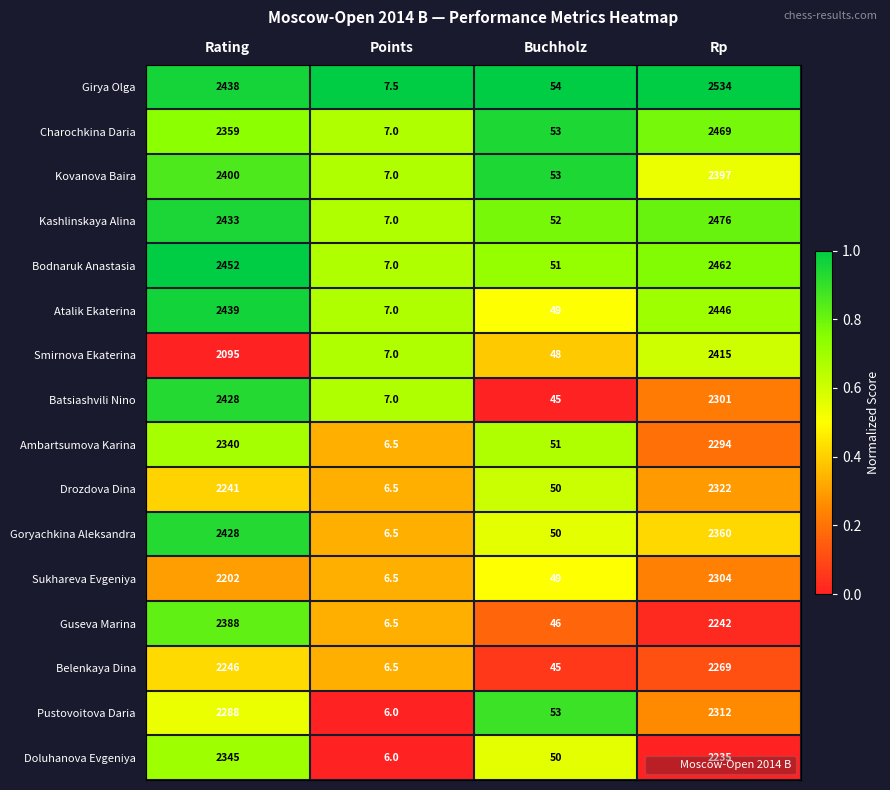

What is the approximate value of Pustovoitova Daria at Rp?

2312.0